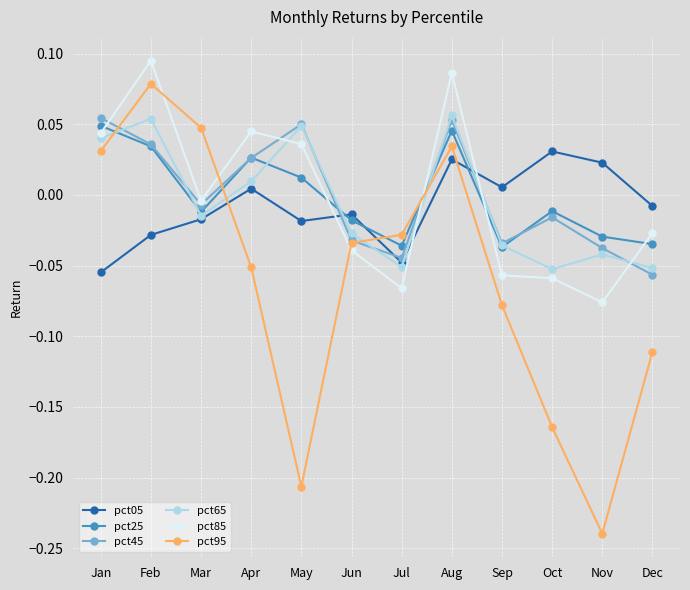

How many categories are shown in the chart?

12